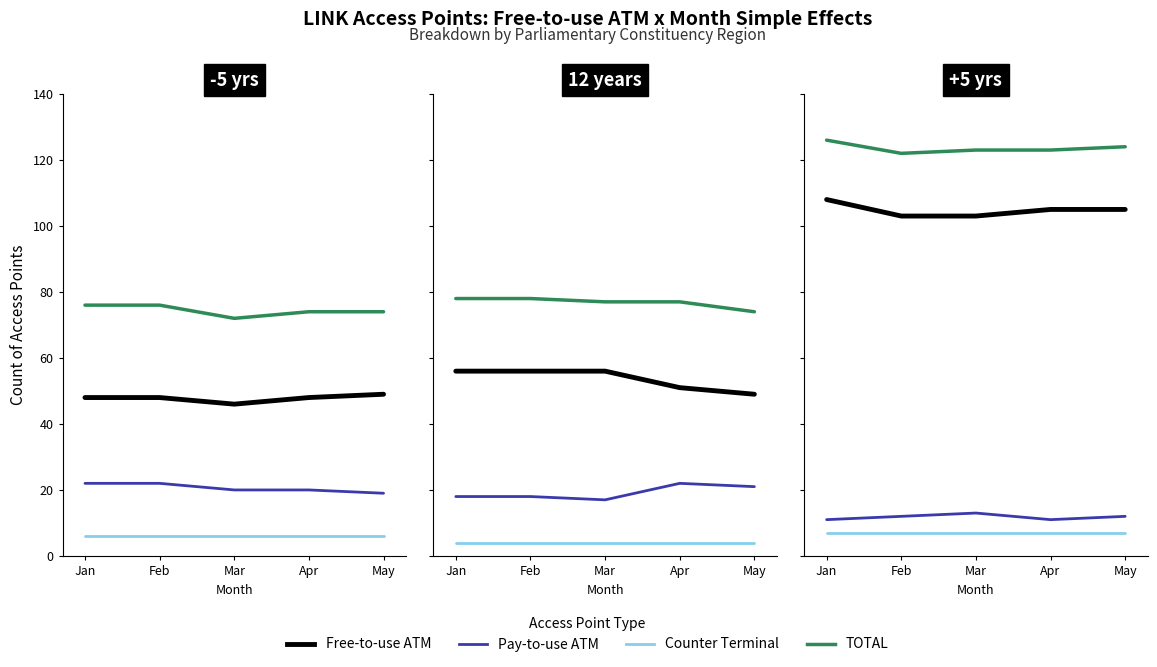

What is the sum of the TOTAL values at Apr and Feb?

245